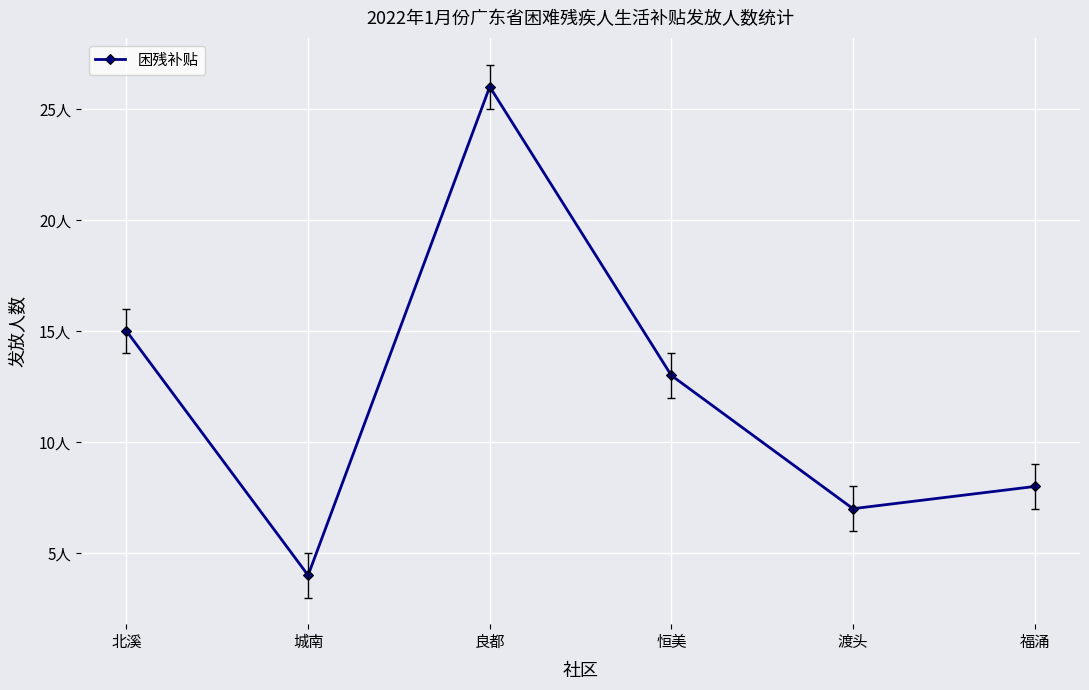

What is the difference between the second highest and second lowest values?

8